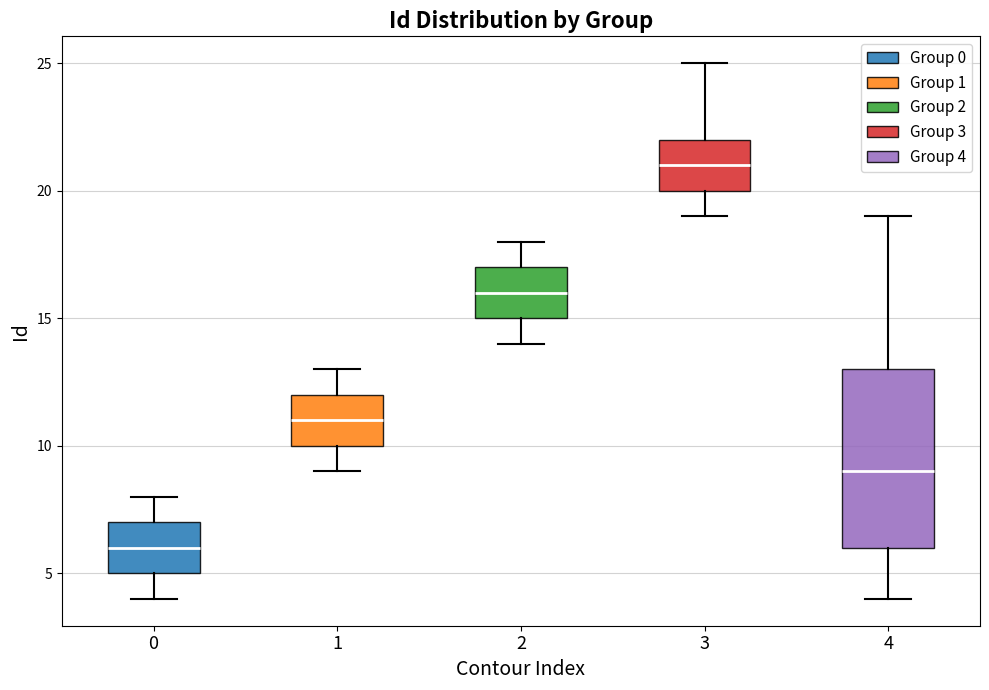

Comparing the boxes themselves (not the whiskers), which one is the tallest?

4